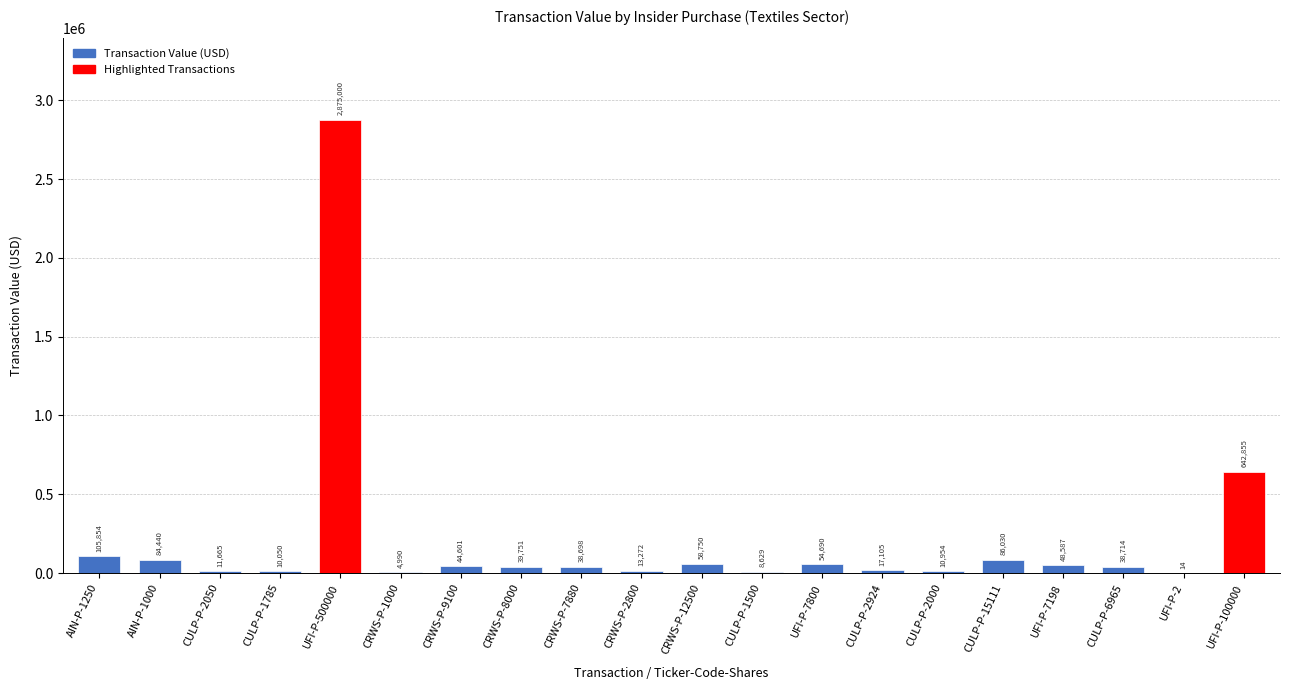

How many data points does each series have?

20